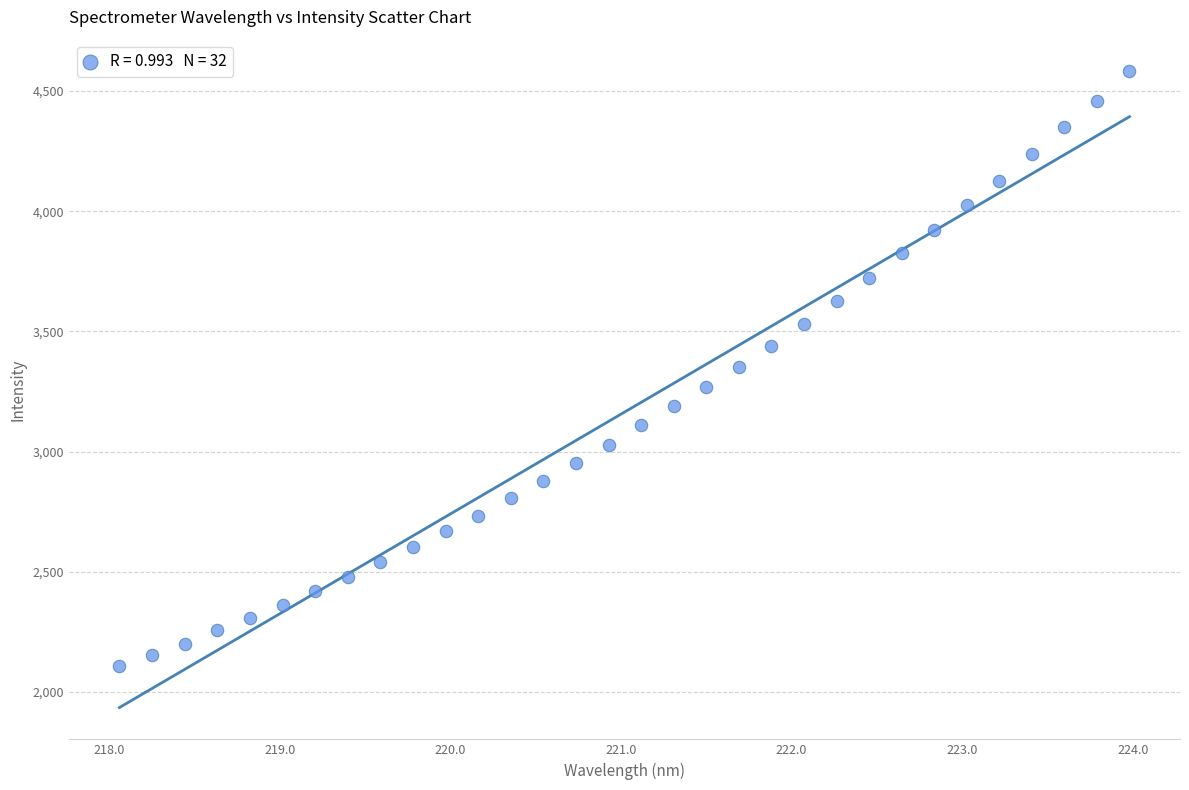

What is the range of X values (max minus min)?

5.9